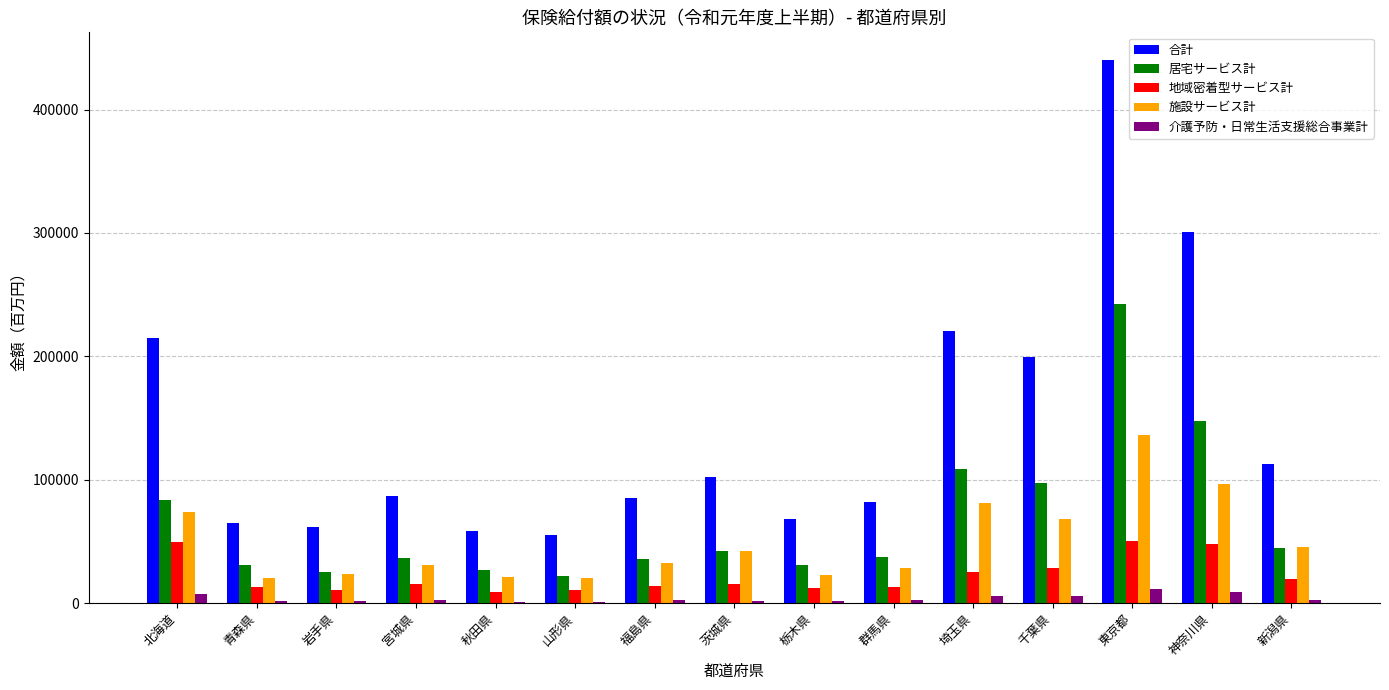

What is the maximum value for 地域密着型サービス計?

50736.3